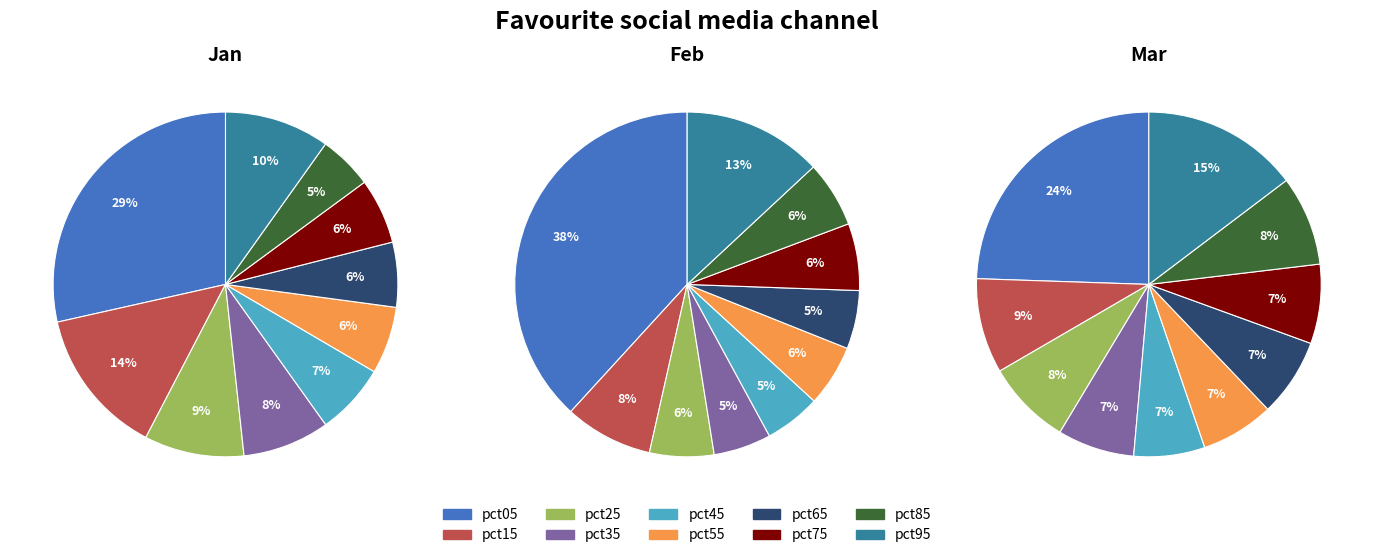

How much of the chart is everything except Feb?

86.2%